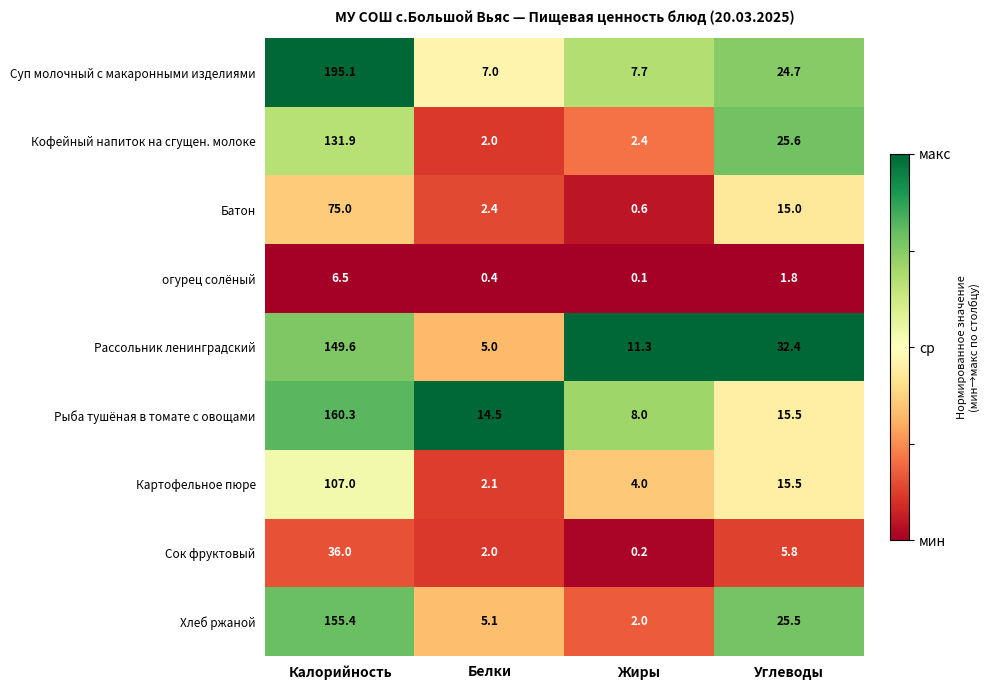

At which category is the sum across all series the highest?

Калорийность